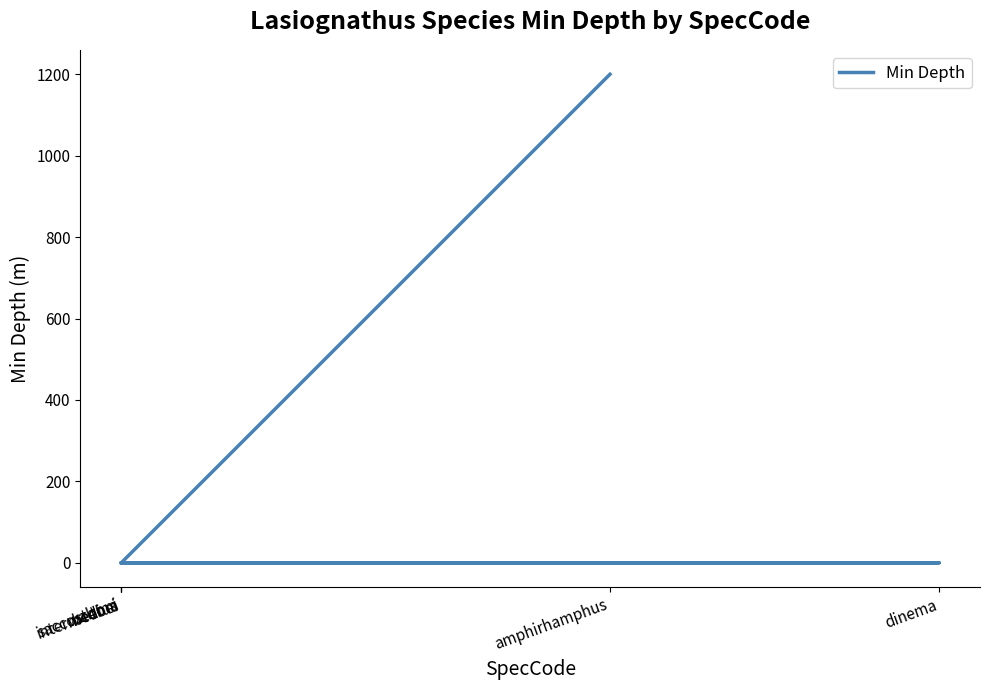

True or false: the data has more than 0 interior local peaks.

False